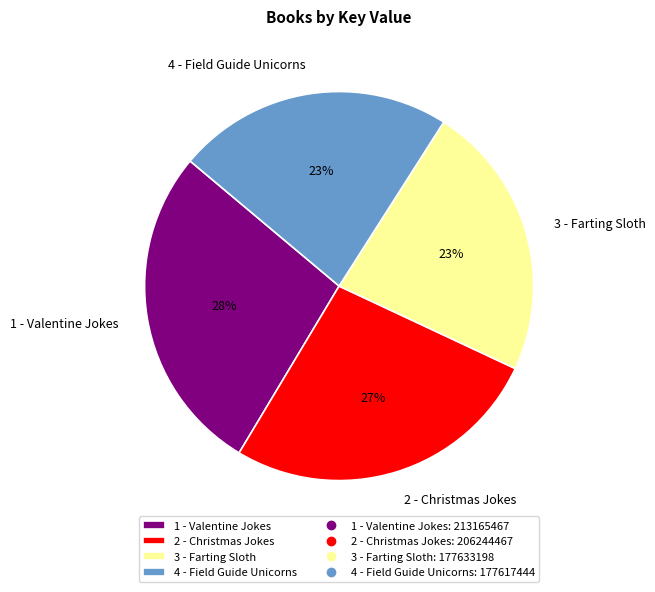

Is there any slice that represents more than half of the pie?

No